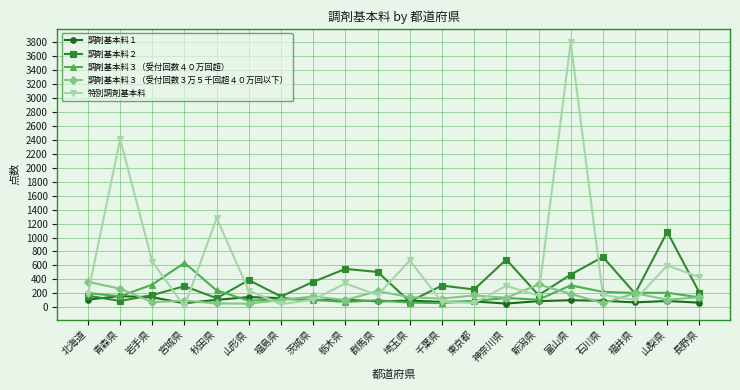

What is the difference between the highest and lowest values at 石川県?

664.2